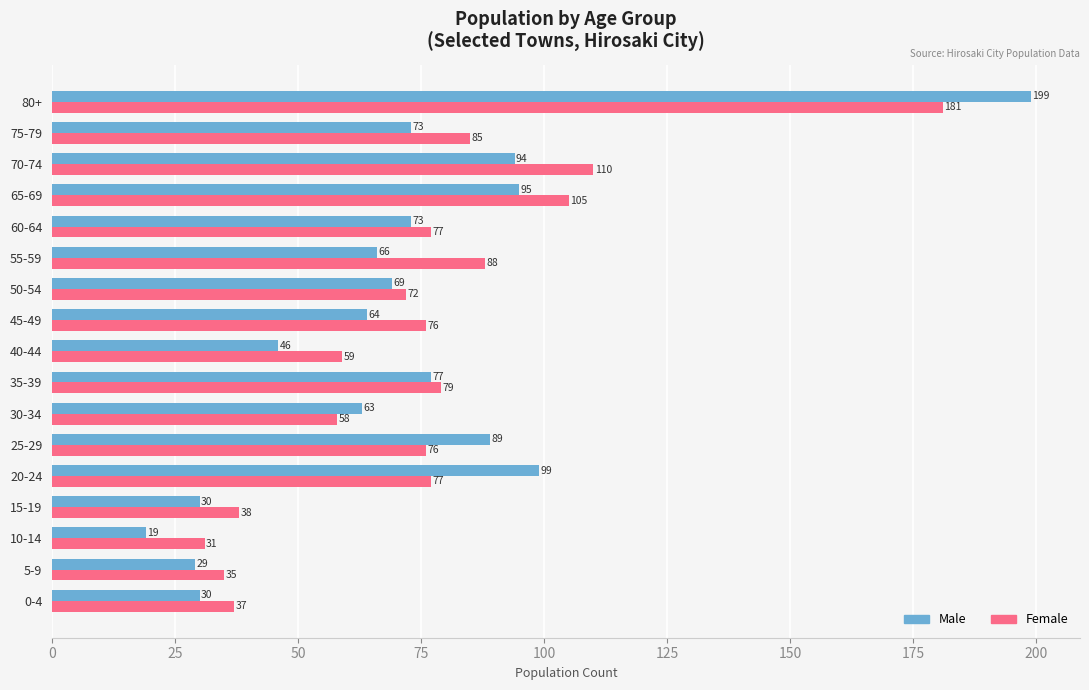

What are all the series names shown in the legend?

Male, Female